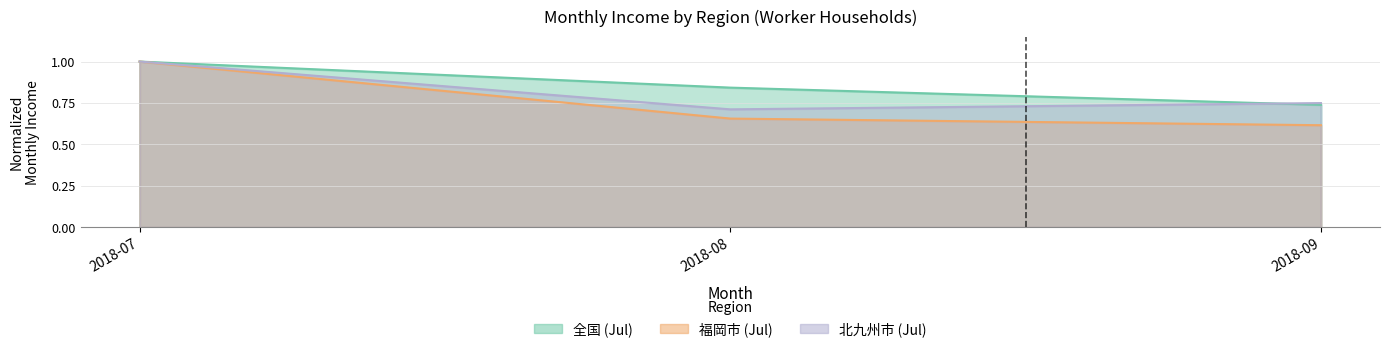

What is the total value across all series at 2018-07?

3.0